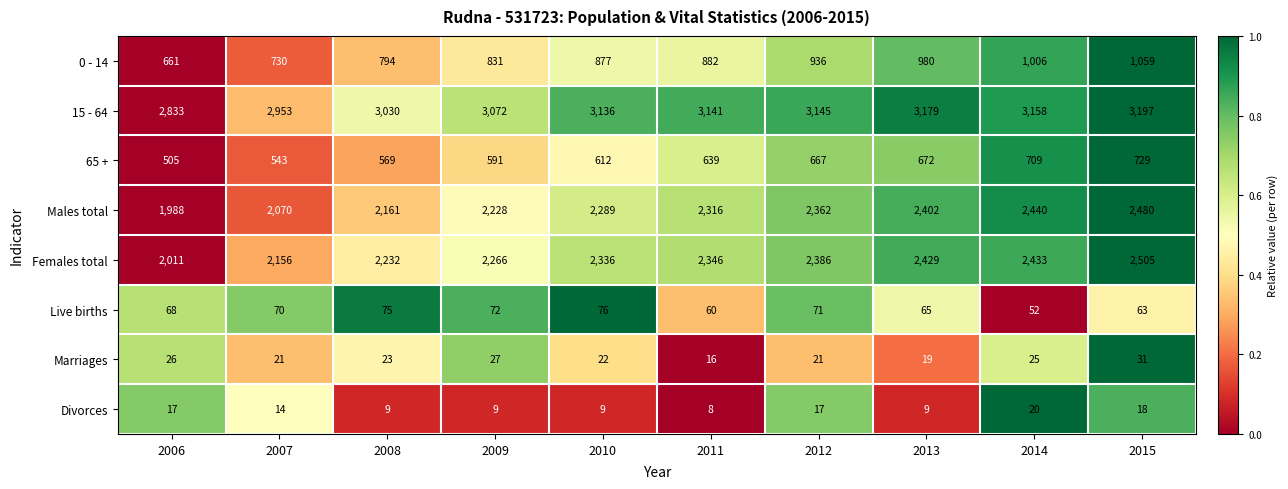

At how many categories does at least one series exceed 560?

10